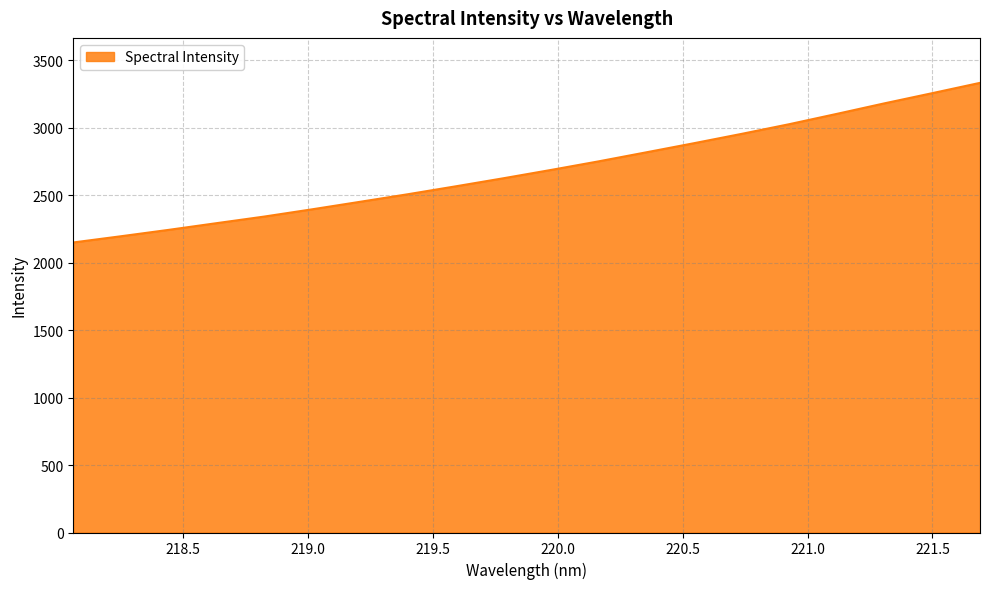

What is the maximum value shown in the chart?

3333.1